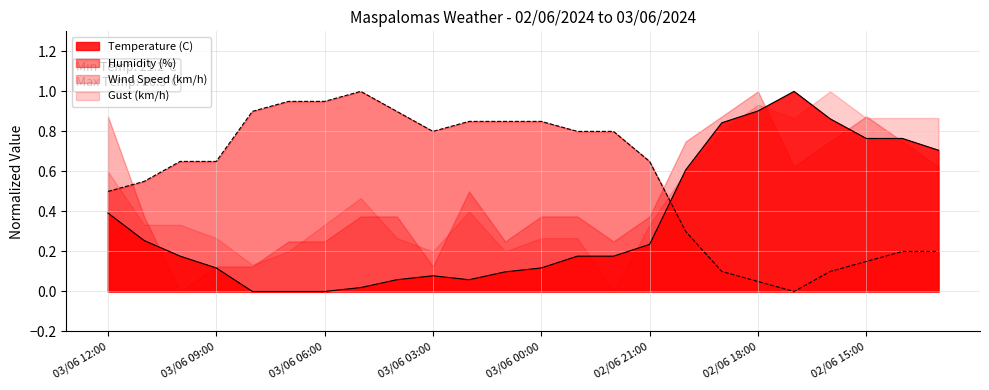

What is the sum of all Temperature (C) values?

8.4